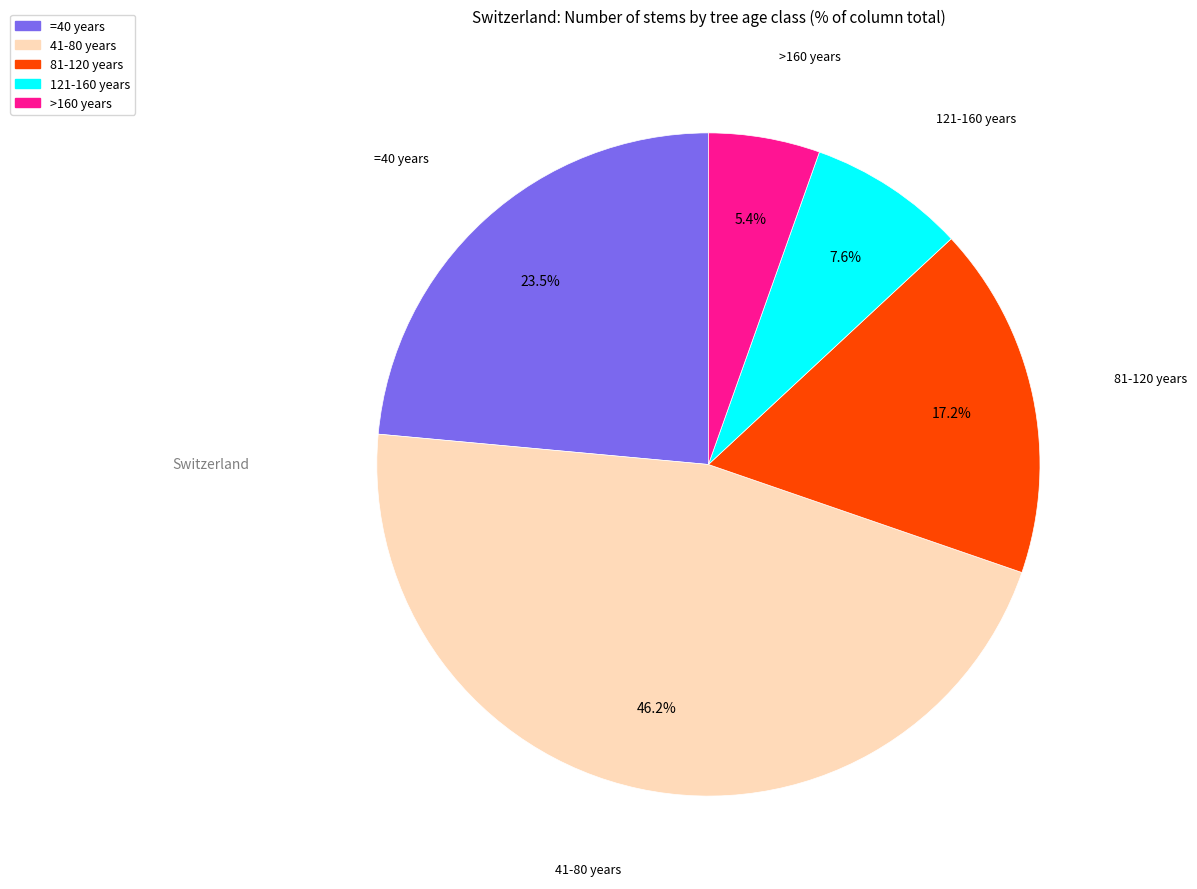

Between 81-120 years and 121-160 years, which is larger?

81-120 years